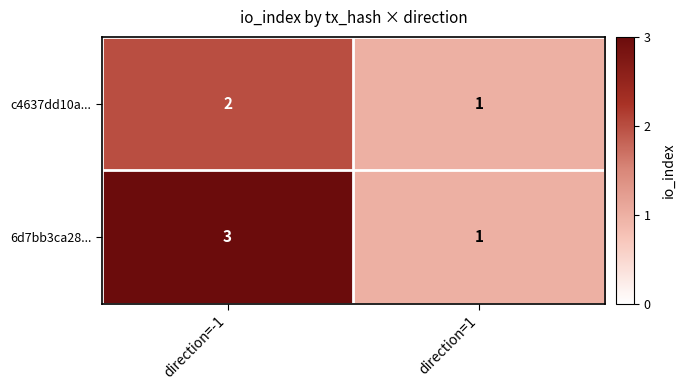

What is the sum of all 6d7bb3ca28... values?

4